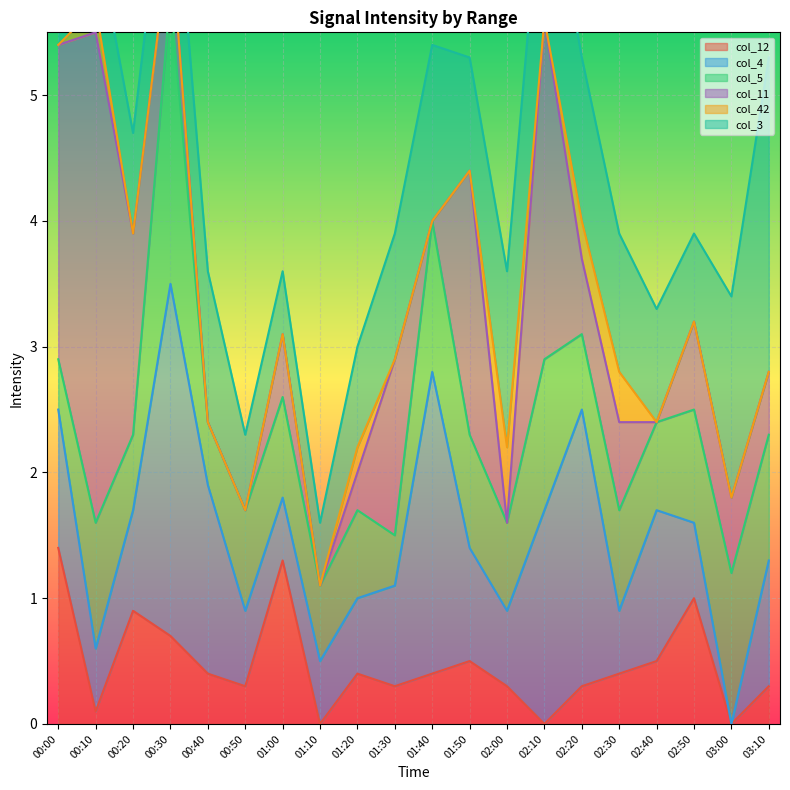

Reading left to right, list all the values displayed in this chart.

col_12: 00:00=1.4	00:10=0.1	00:20=0.9	00:30=0.7	00:40=0.4	00:50=0.3	01:00=1.3	01:10=0.0	01:20=0.4	01:30=0.3	01:40=0.4	01:50=0.5	02:00=0.3	02:10=0.0	02:20=0.3	02:30=0.4	02:40=0.5	02:50=1.0	03:00=0.0	03:10=0.3
col_4: 00:00=1.1	00:10=0.5	00:20=0.8	00:30=2.8	00:40=1.5	00:50=0.6	01:00=0.5	01:10=0.5	01:20=0.6	01:30=0.8	01:40=2.4	01:50=0.9	02:00=0.6	02:10=1.7	02:20=2.2	02:30=0.5	02:40=1.2	02:50=0.6	03:00=0.0	03:10=1.0
col_5: 00:00=0.4	00:10=1.0	00:20=0.6	00:30=2.3	00:40=0.5	00:50=0.8	01:00=0.8	01:10=0.6	01:20=0.7	01:30=0.4	01:40=1.2	01:50=0.9	02:00=0.7	02:10=1.2	02:20=0.6	02:30=0.8	02:40=0.7	02:50=0.9	03:00=1.2	03:10=1.0
col_11: 00:00=2.5	00:10=3.9	00:20=1.6	00:30=0.5	00:40=0.0	00:50=0.0	01:00=0.5	01:10=0.0	01:20=0.3	01:30=1.4	01:40=0.0	01:50=2.1	02:00=0.0	02:10=2.7	02:20=0.6	02:30=0.7	02:40=0.0	02:50=0.7	03:00=0.6	03:10=0.5
col_42: 00:00=0.0	00:10=0.2	00:20=0.0	00:30=0.0	00:40=0.0	00:50=0.0	01:00=0.0	01:10=0.0	01:20=0.2	01:30=0.0	01:40=0.0	01:50=0.0	02:00=0.6	02:10=0.0	02:20=0.3	02:30=0.4	02:40=0.0	02:50=0.0	03:00=0.0	03:10=0.0
col_3: 00:00=0.9	00:10=0.6	00:20=0.8	00:30=0.9	00:40=1.2	00:50=0.6	01:00=0.5	01:10=0.5	01:20=0.8	01:30=1.0	01:40=1.4	01:50=0.9	02:00=1.4	02:10=1.4	02:20=1.3	02:30=1.1	02:40=0.9	02:50=0.7	03:00=1.6	03:10=2.5